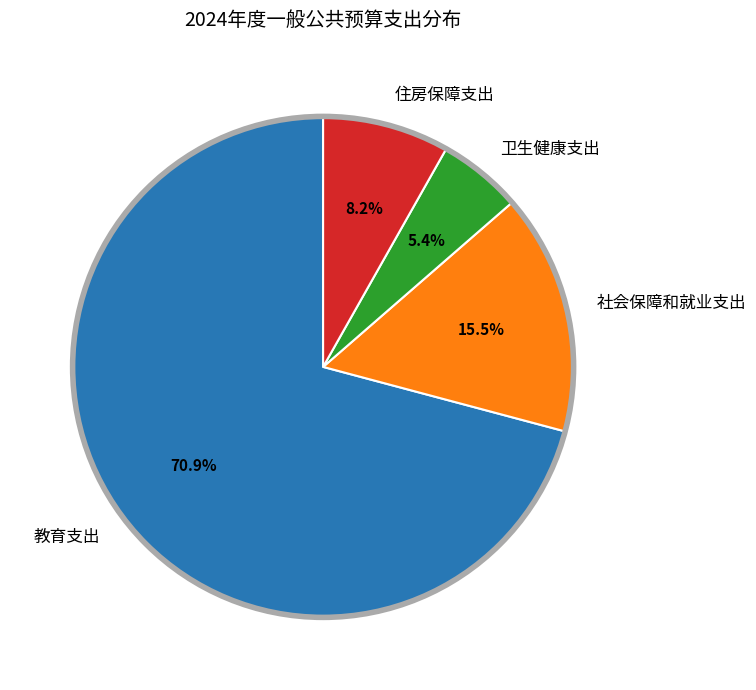

Which category has the smallest portion of the pie?

卫生健康支出